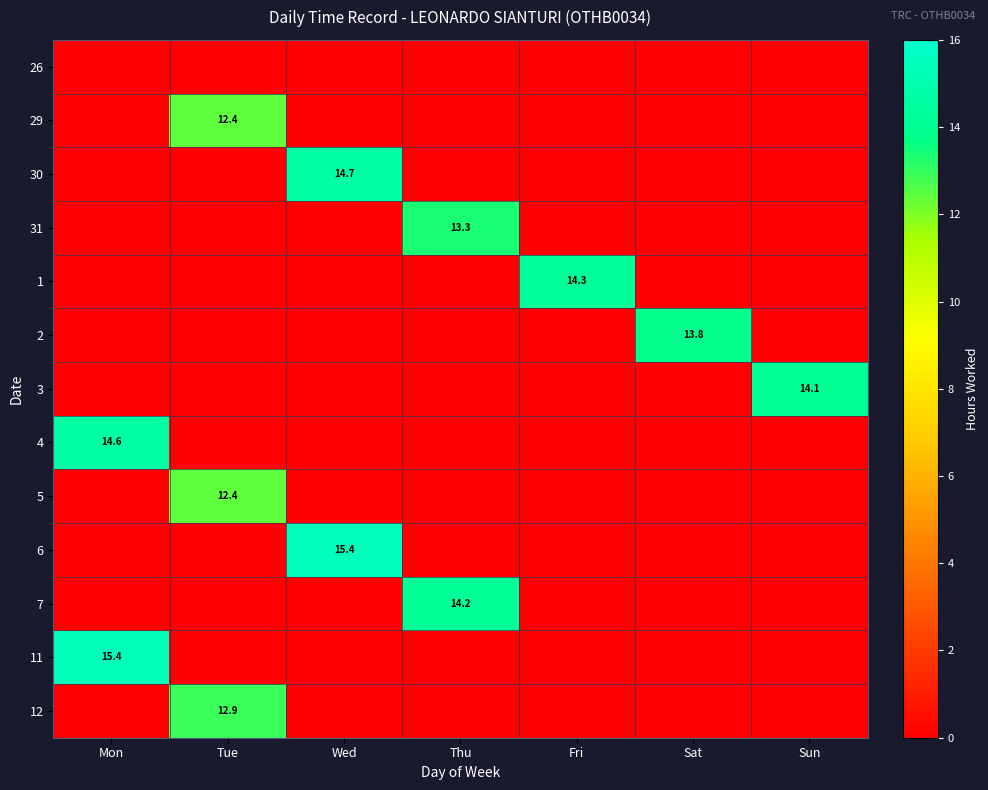

At which category is the sum across all series the highest?

Tue